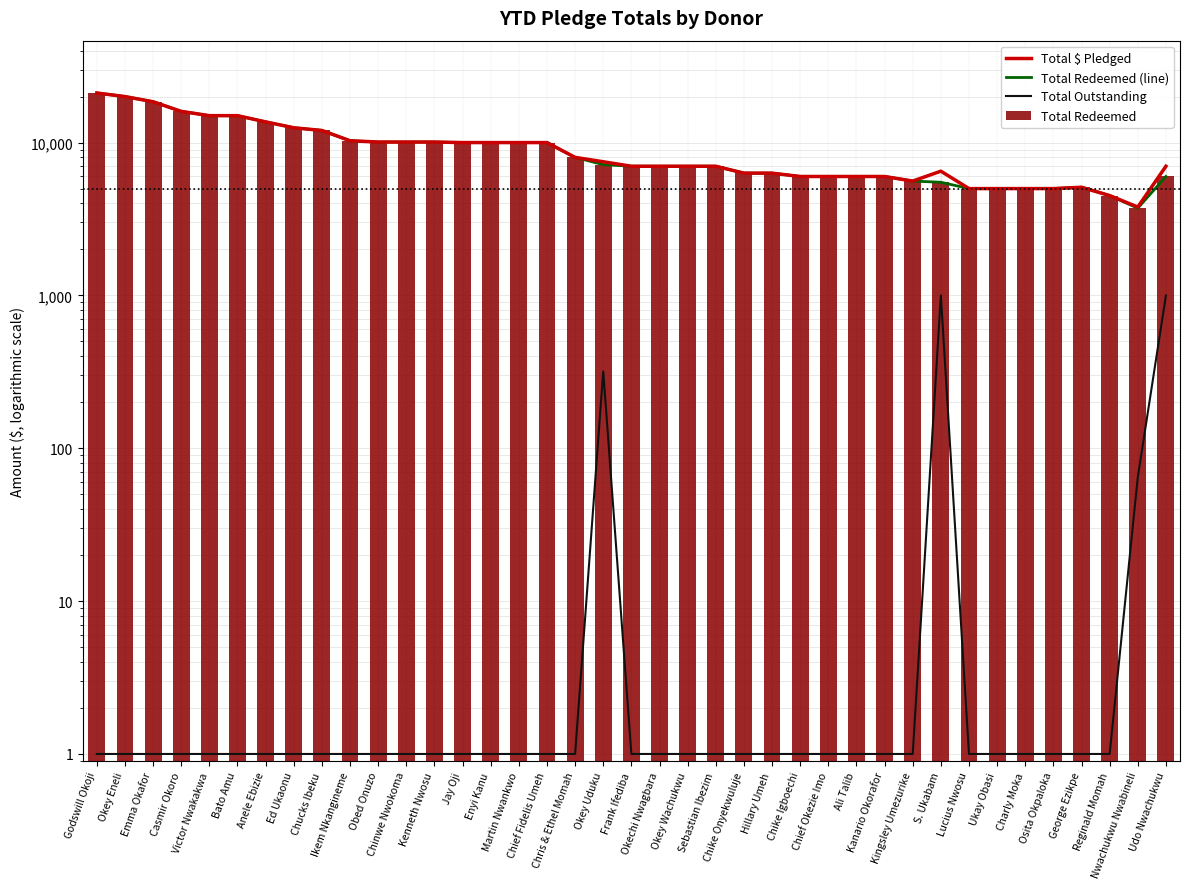

At Kanario Okorafor, list the series in order from largest to smallest.

Total $ Pledged, Total Redeemed (line), Total Redeemed, Total Outstanding